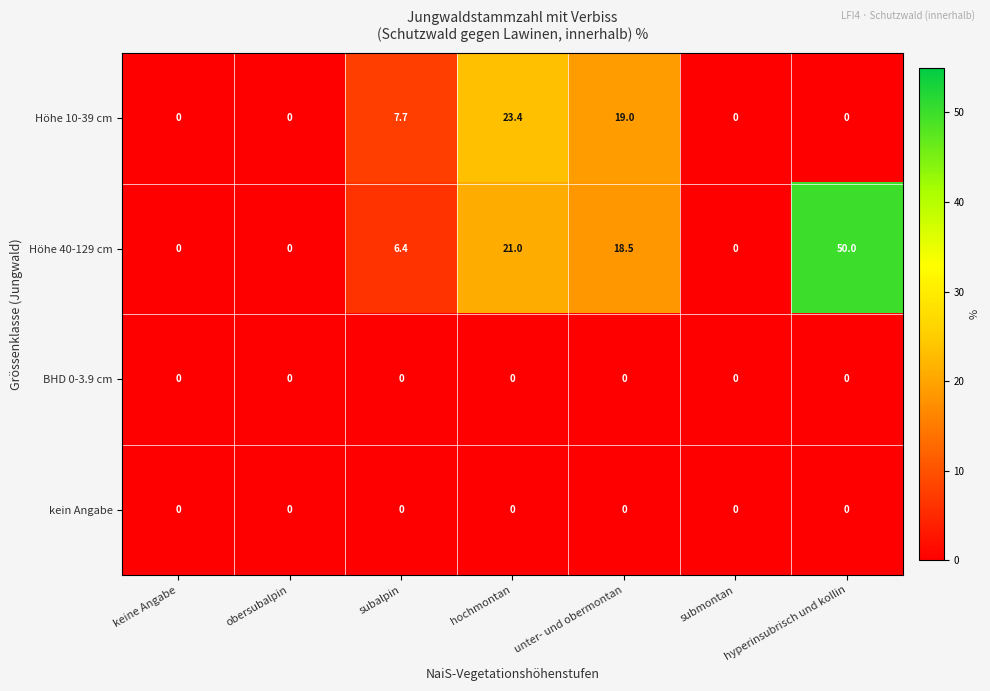

Which series has the largest range (max minus min)?

Höhe 40-129 cm